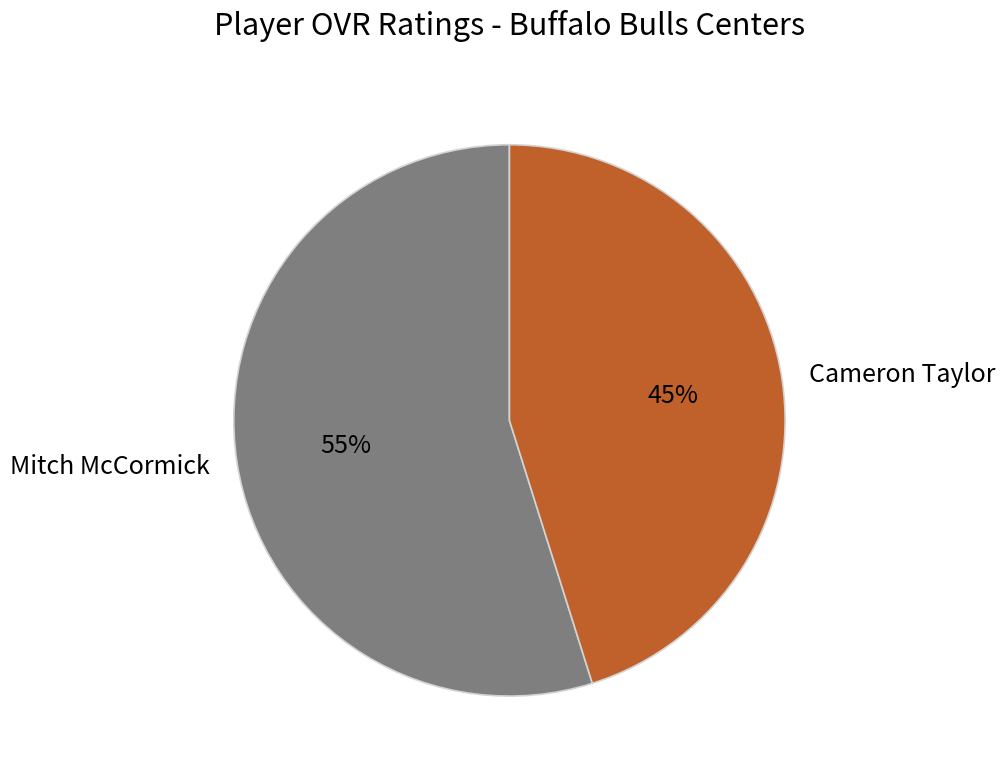

Which category has the biggest portion of the pie?

Mitch McCormick